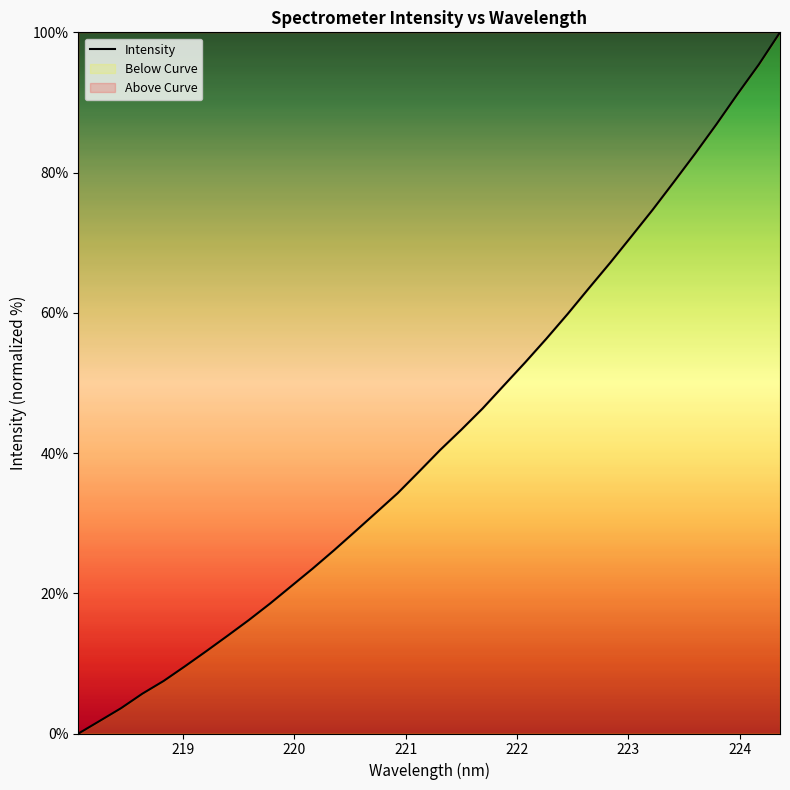

What is the maximum value shown in the chart?

100.0